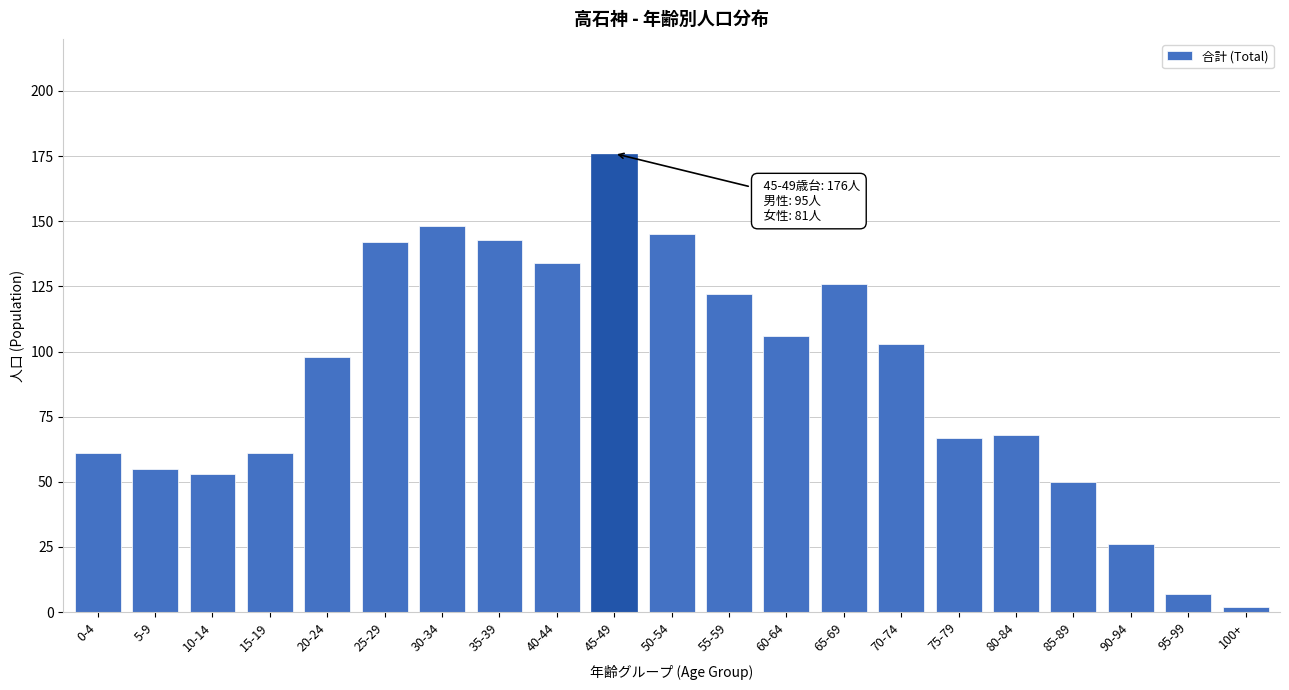

Reading left to right, what are all the values shown in this chart?

61	55	53	61	98	142	148	143	134	176	145	122	106	126	103	67	68	50	26	7	2